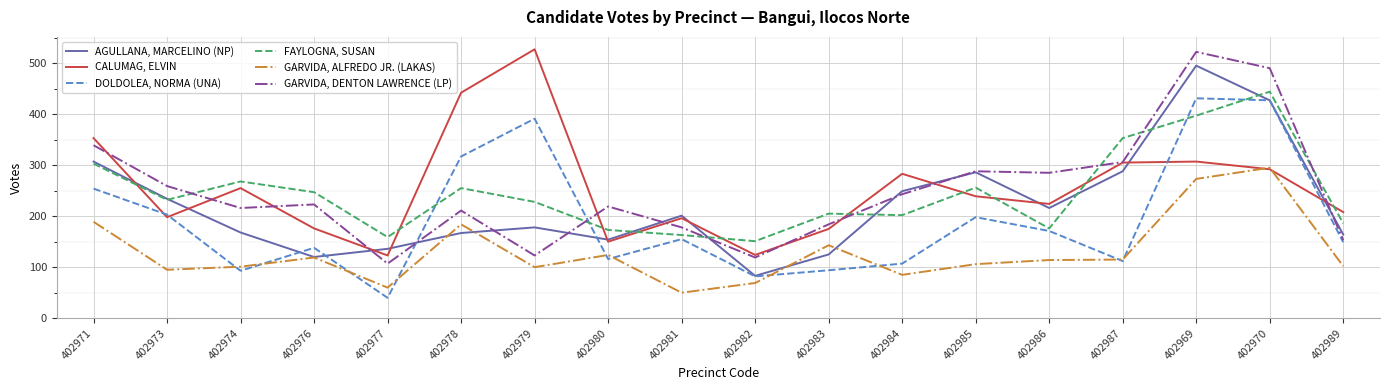

The GARVIDA, ALFREDO JR. (LAKAS) series shows 115 at 402987. True or false?

True